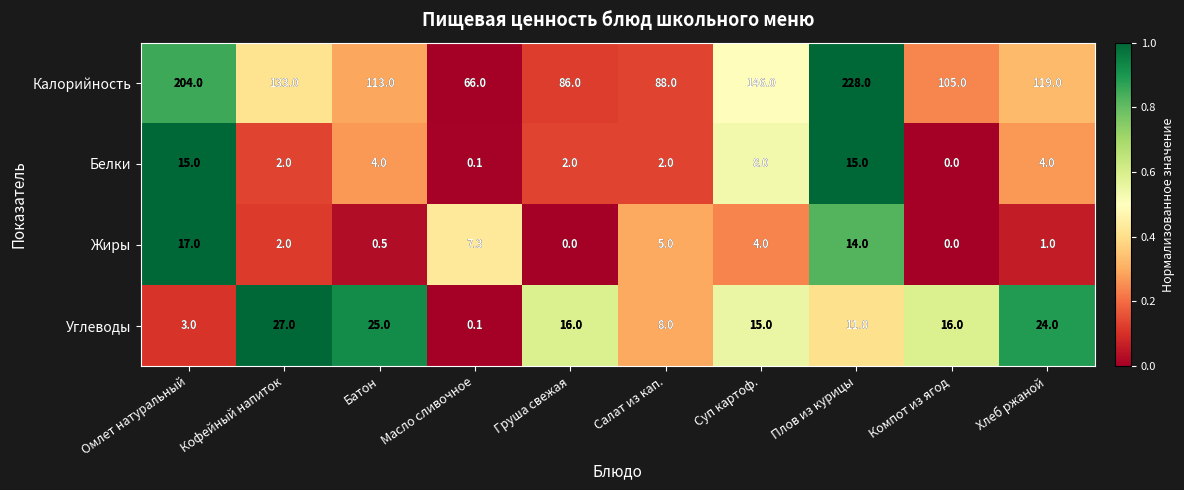

Where does the Белки series first go above 4?

Омлет натуральный